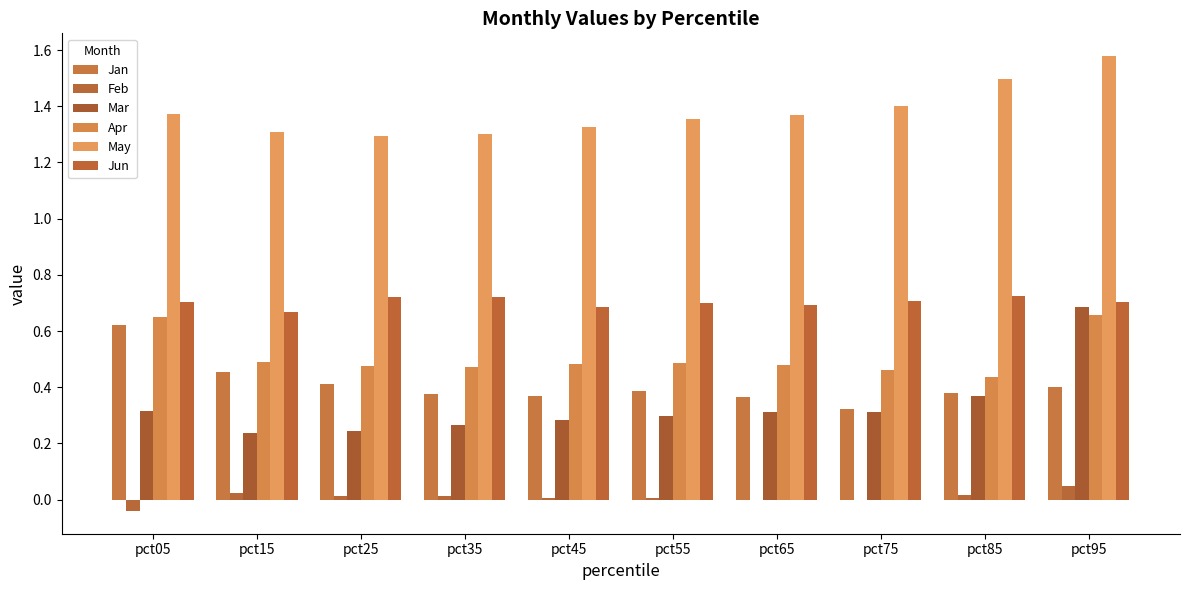

Are the bars horizontal?

No